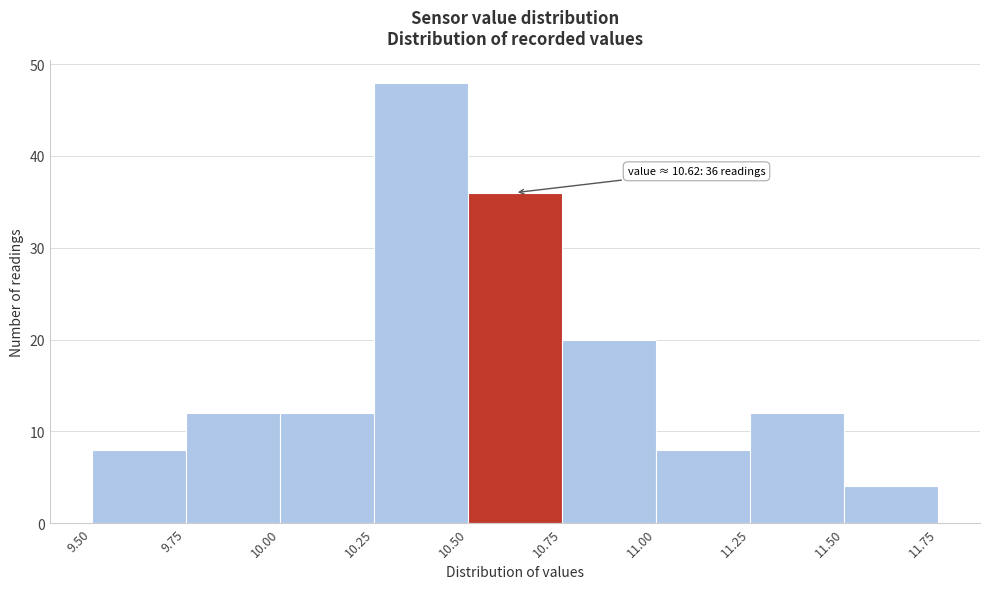

Which range on the x-axis has the tallest bar?

10.25 to 10.50